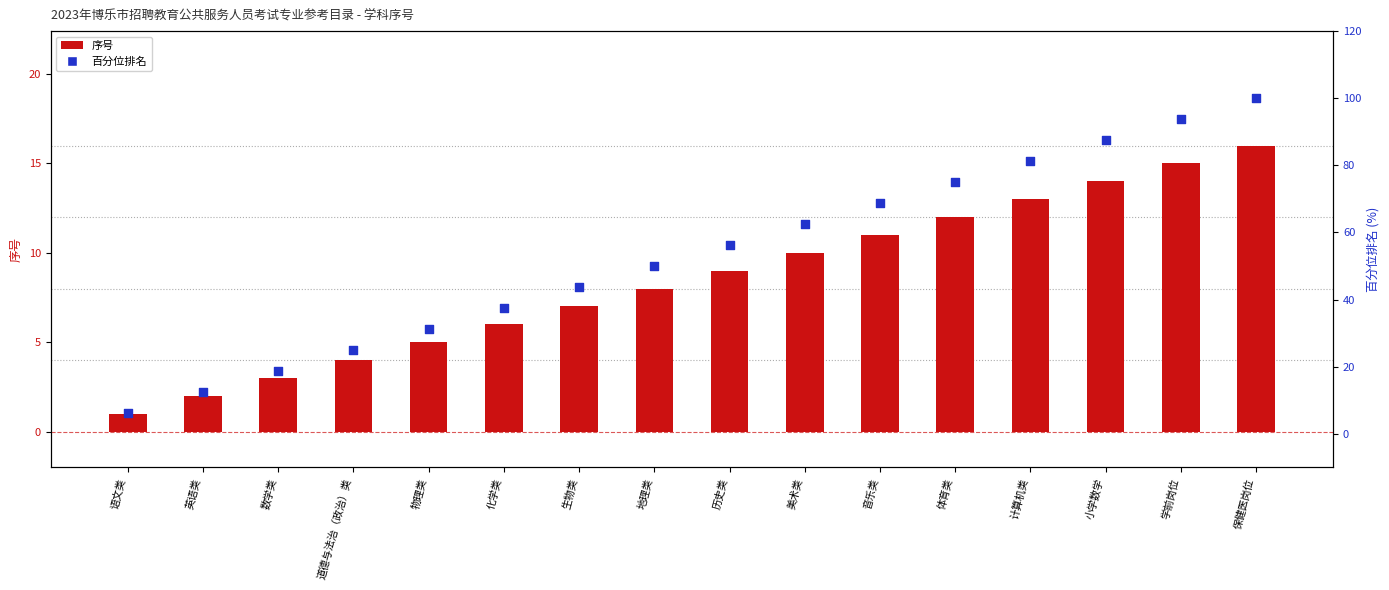

Is the value of 序号 (primary axis) at 美术类 greater than the value of 百分位排名 (secondary axis) at 化学类?

No